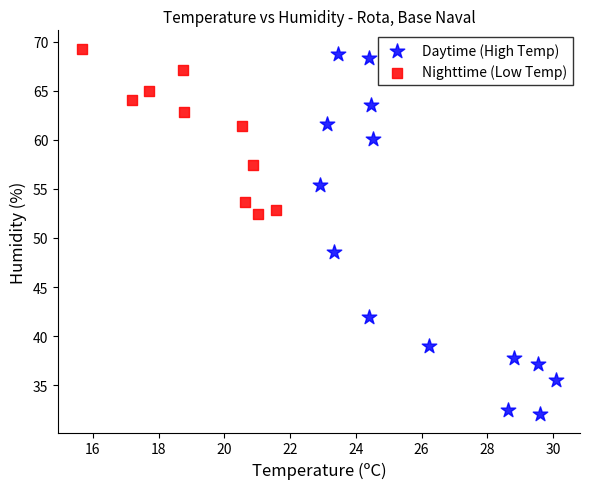

Which series contains the lowest Y value?

Daytime (High Temp)